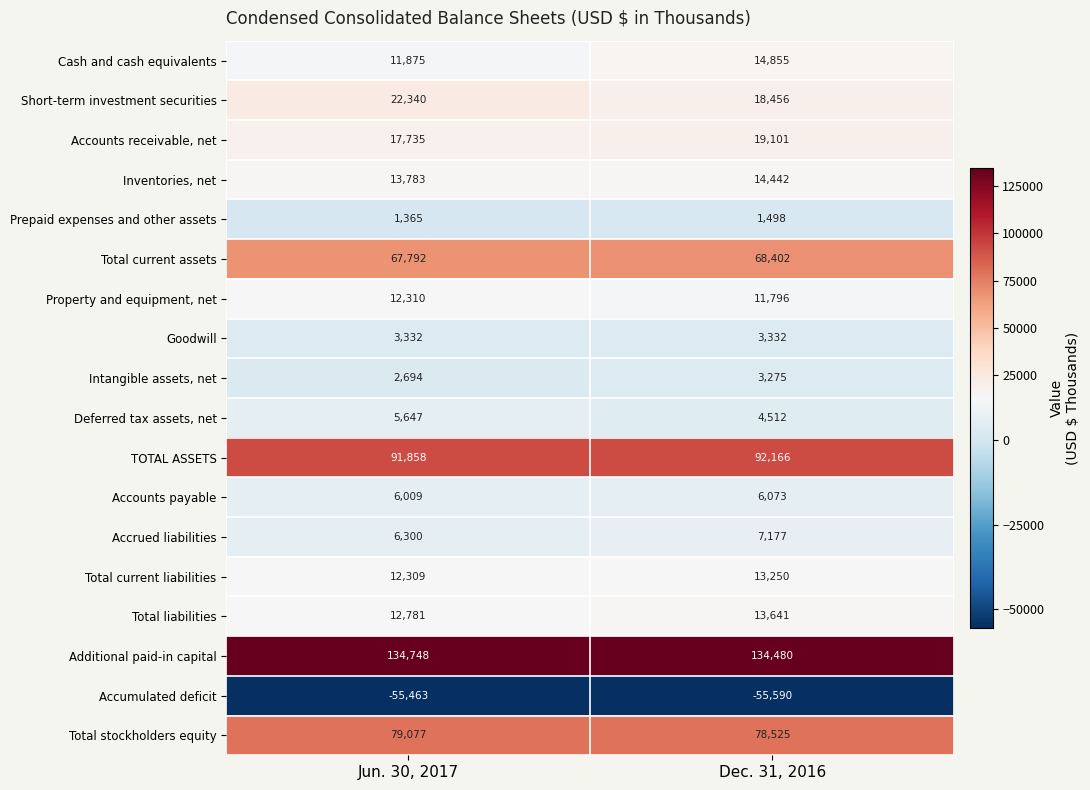

Which series has the largest range (max minus min)?

Short-term investment securities